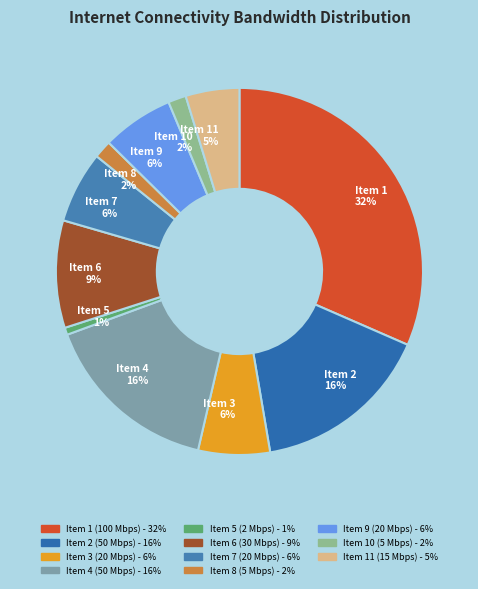

Does any single category account for the majority?

No